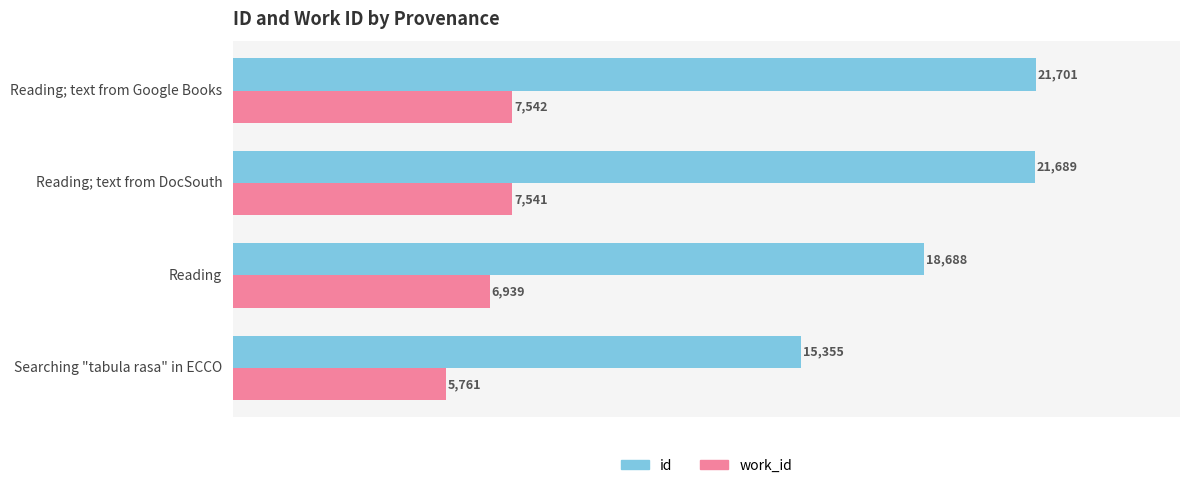

At how many categories does at least one series exceed 11658?

4